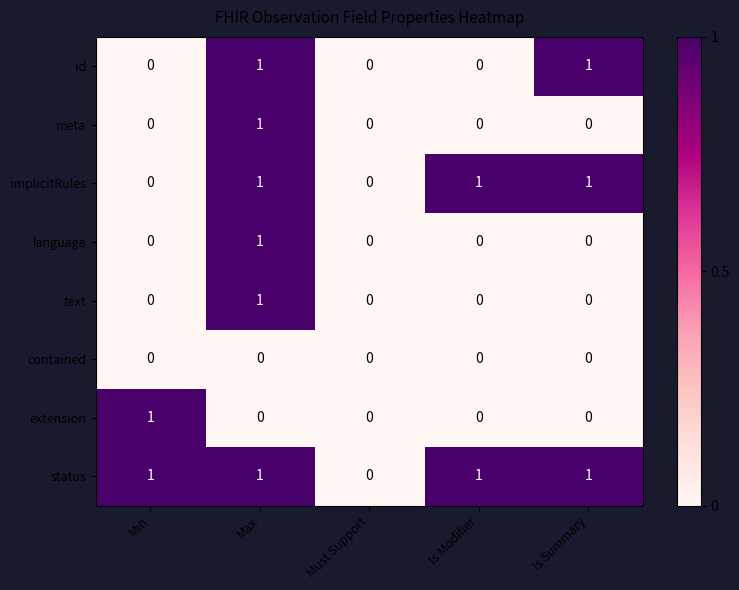

The implicitRules series shows 2 at Max. True or false?

False